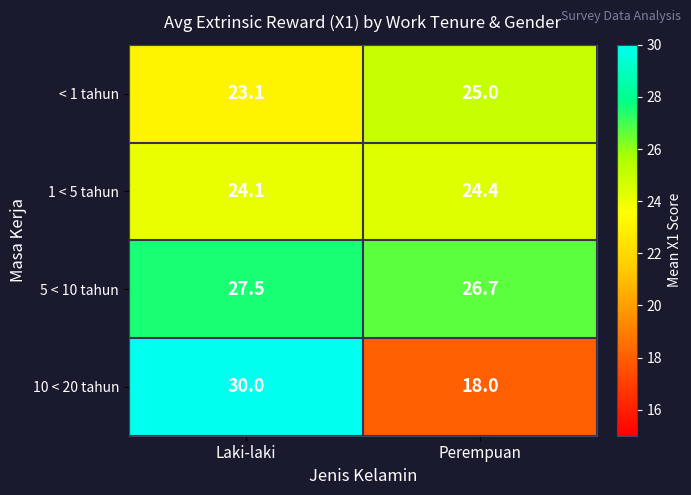

What is the spread (max minus min) of values at Laki-laki?

6.9